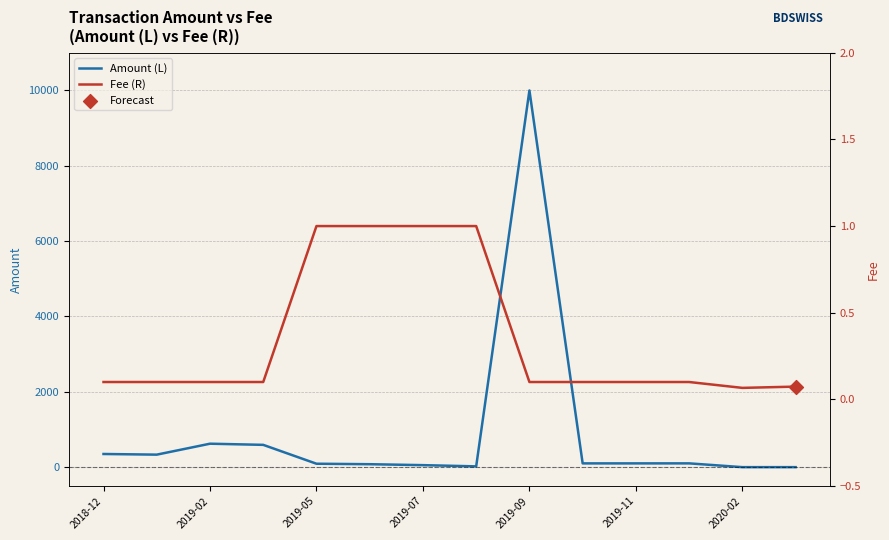

Which series contains the lowest Y value?

Amount (L)